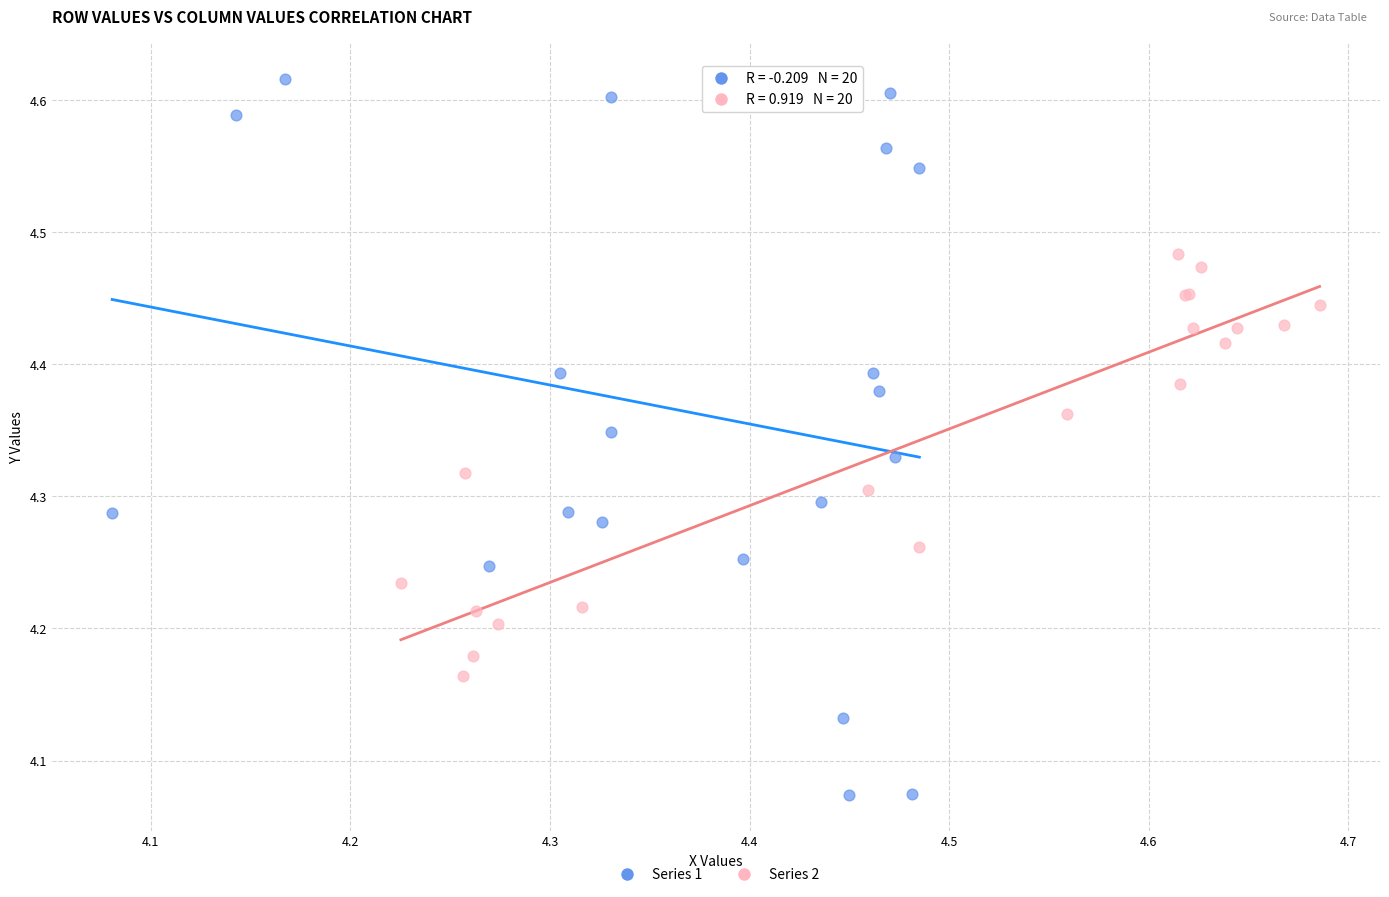

Which series contains the highest Y value?

Series 1